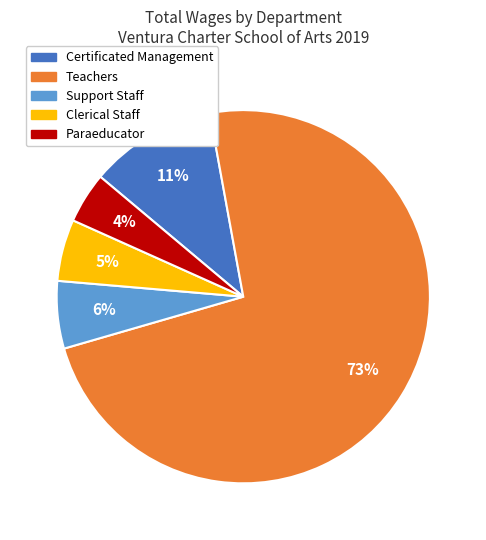

Combined, do Teachers and Paraeducator account for over 50%?

Yes